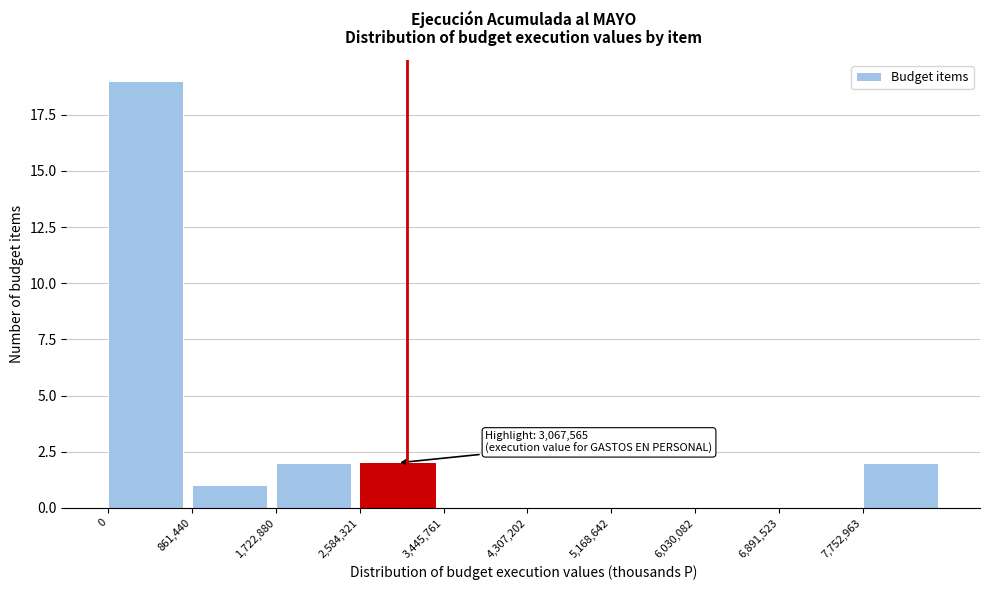

Which range on the x-axis has the tallest bar?

0 to 900000